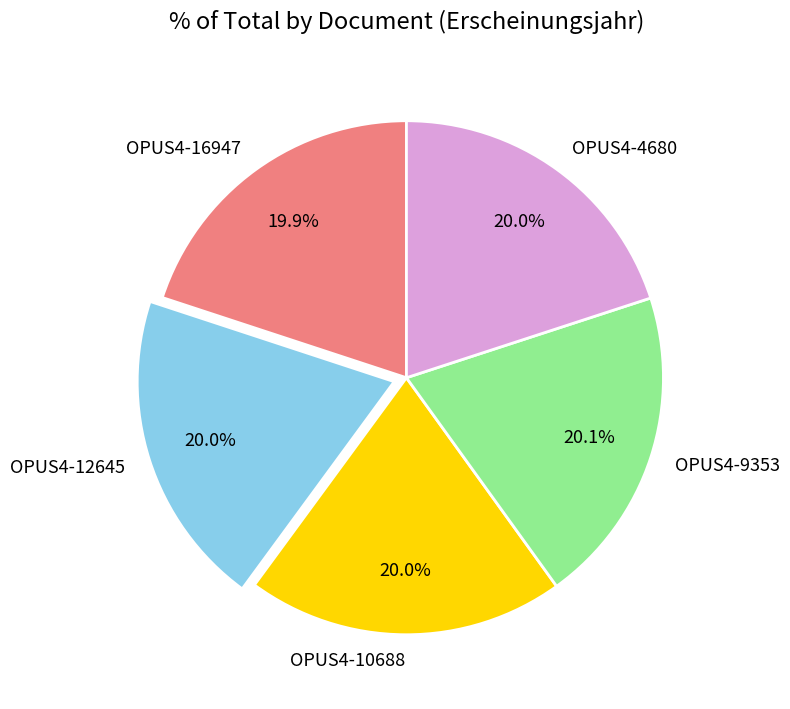

What is the ratio of the value at OPUS4-12645 to the value at OPUS4-16947?

1.0